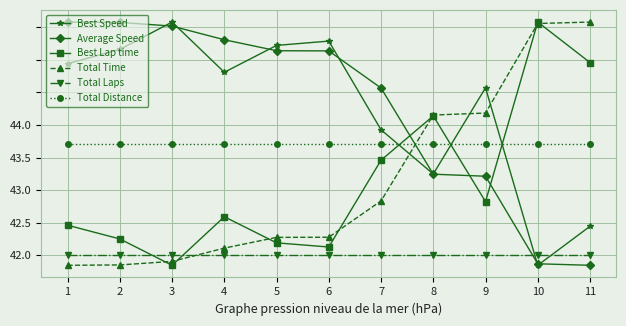

What is the sum of all Total Time values?

468.3